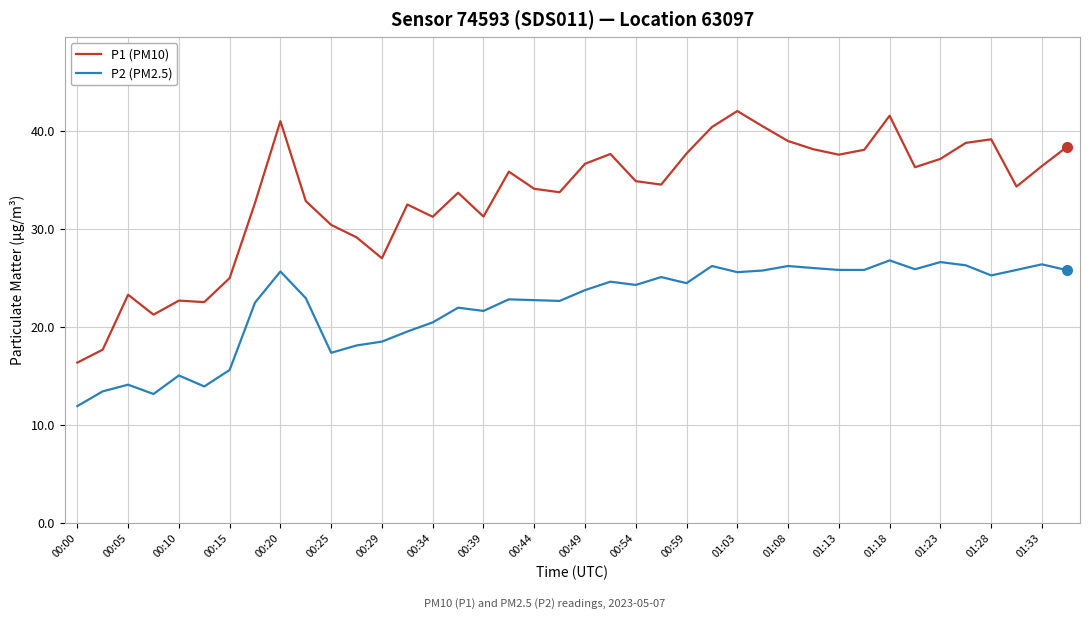

What are all the series names shown in the legend?

P1 (PM10), P2 (PM2.5)